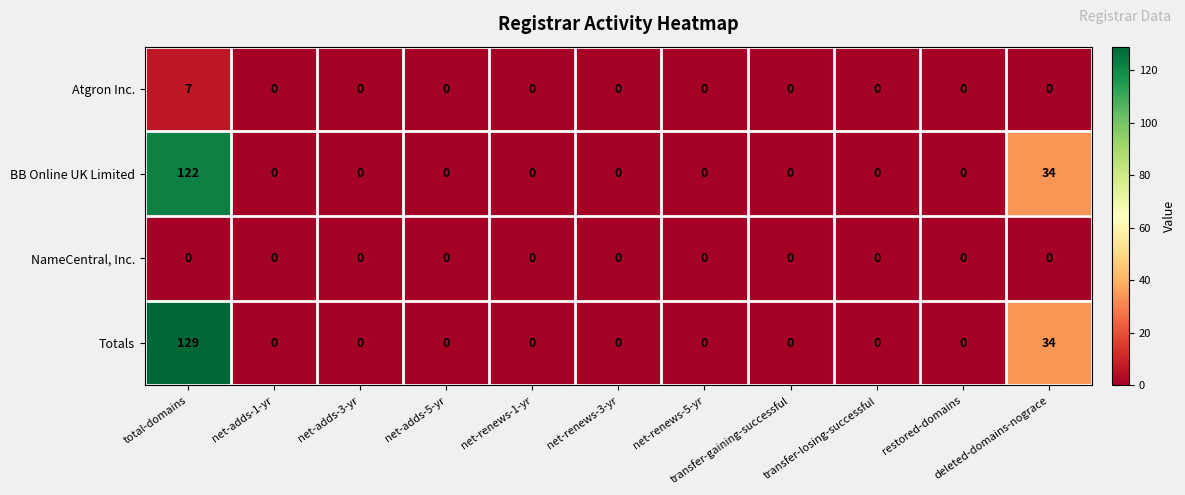

Which series has the largest total across all categories?

Totals